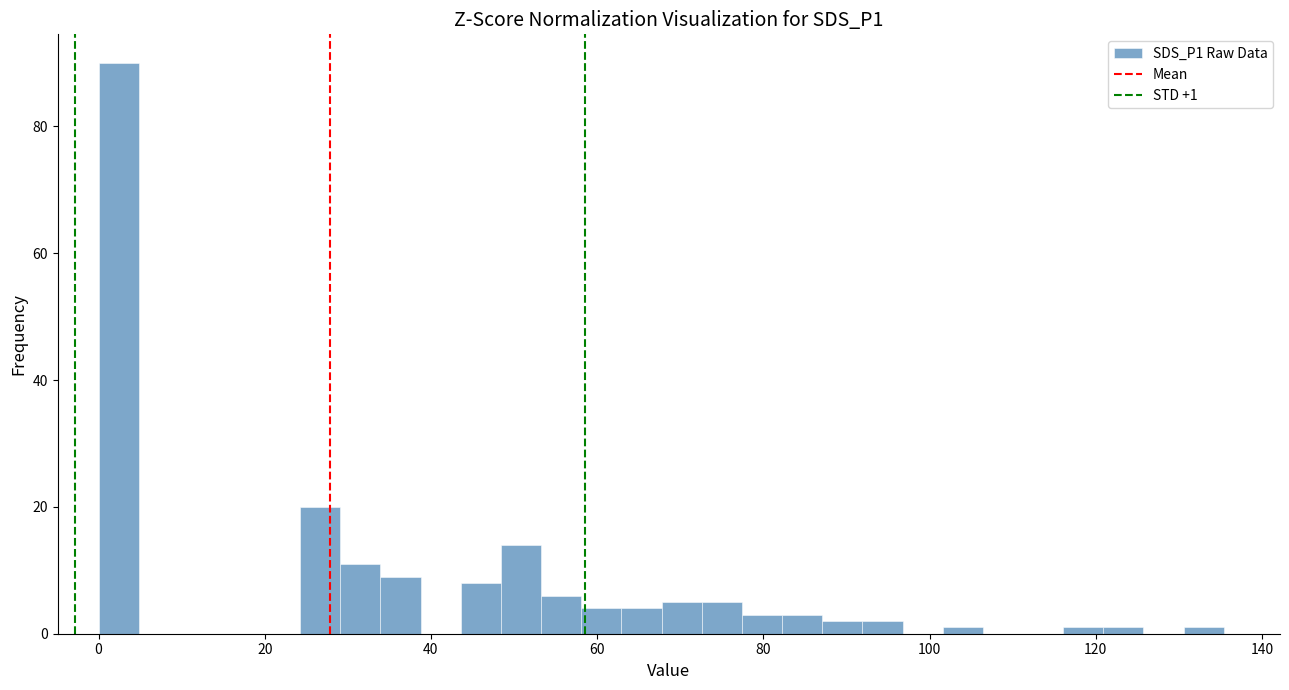

Read against the x-axis, roughly where is the centre of the tallest bar?

2